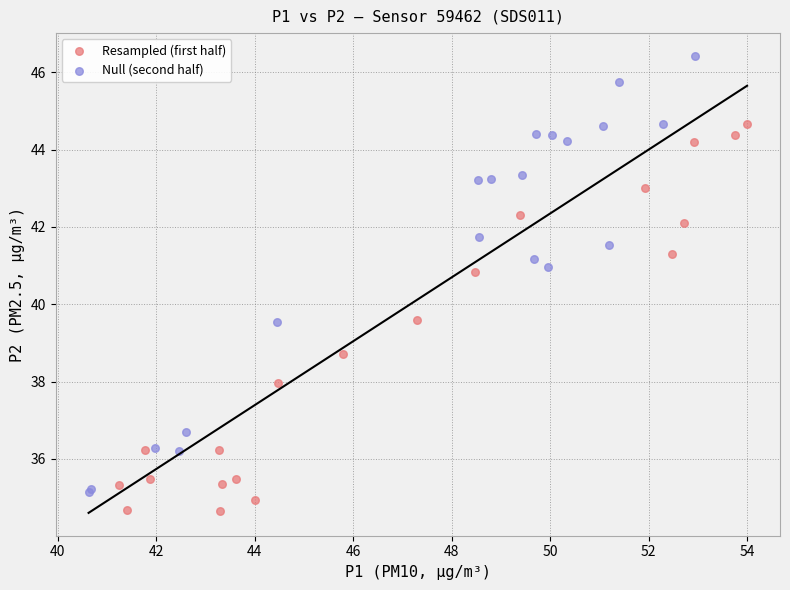

Which series has the widest spread of Y values?

Null (second half)